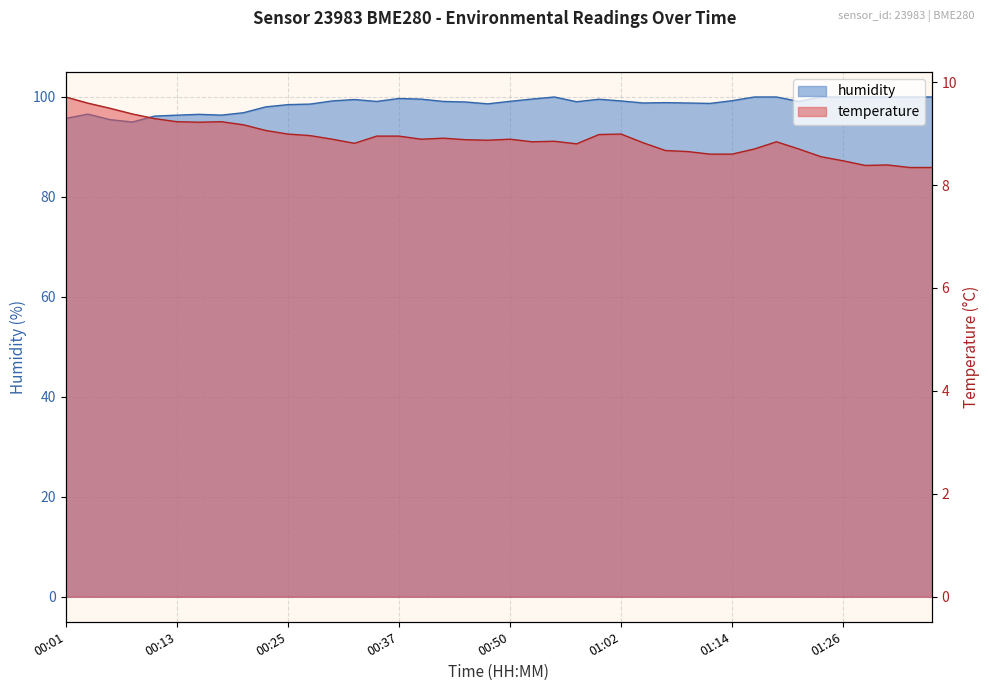

At which label does humidity first exceed 99?

00:30